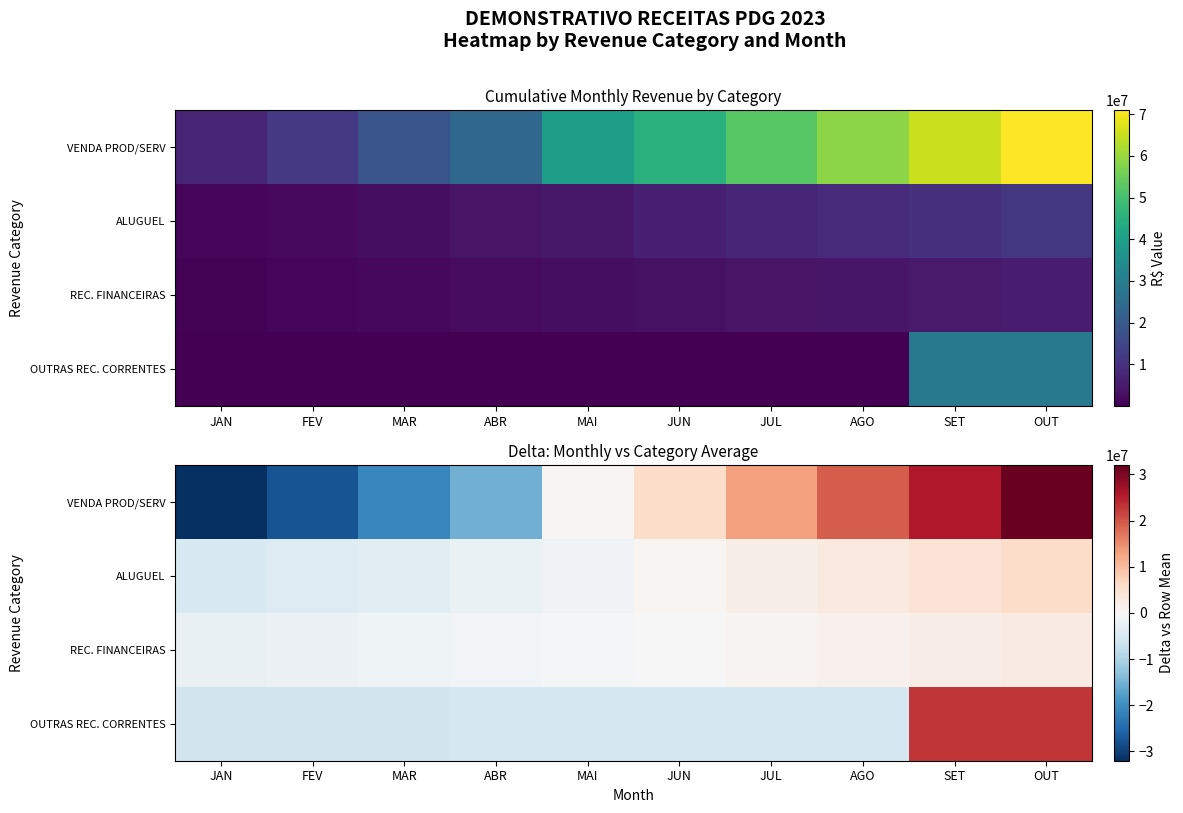

Which category has the highest value in the VENDA PROD/SERV series?

OUT